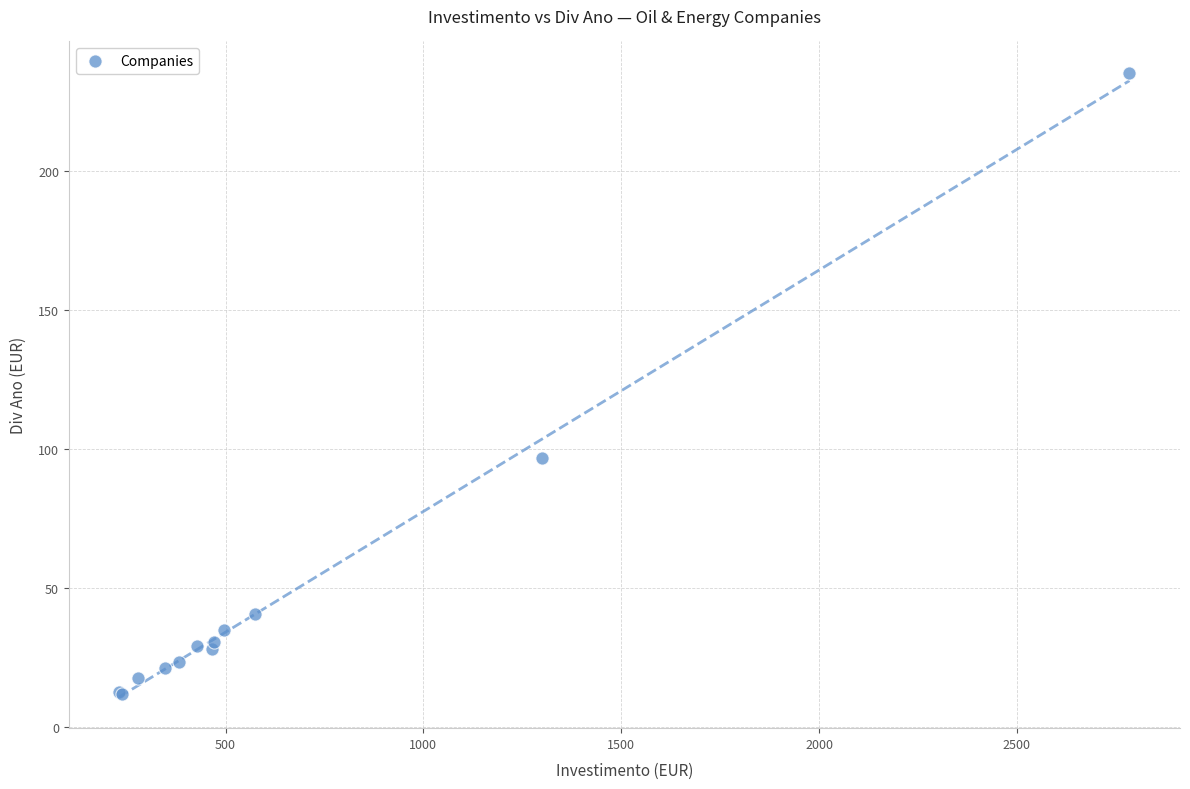

What Y value in the scatter plot is closest to 123?

96.8